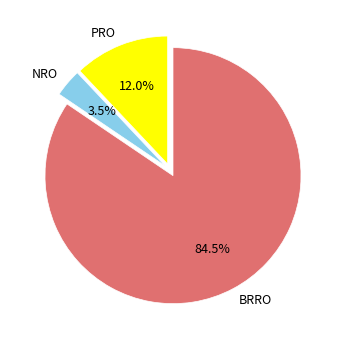

Is there a majority slice in this chart?

Yes